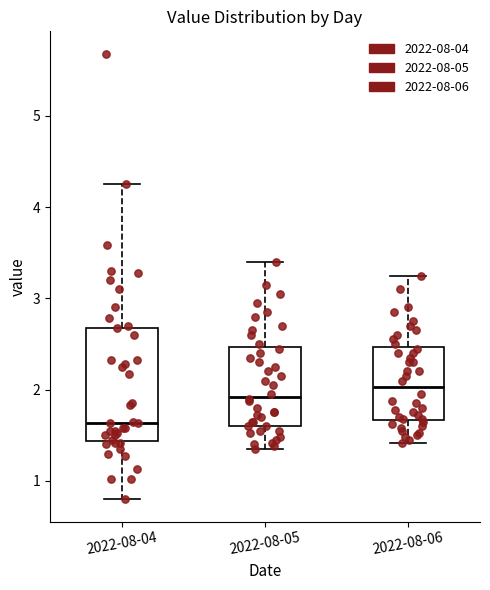

Reading left to right, transcribe this box plot: for each box, give where its median line is, the range the box spans, and where its two whiskers end, as read against the y-axis. The values are not printed on the chart, so give them approximately, as read against the axis.

2022-08-04: median 1.6, box 1.4 to 2.7, whiskers 0.8 to 4.3
2022-08-05: median 1.9, box 1.6 to 2.5, whiskers 1.4 to 3.4
2022-08-06: median 2.0, box 1.7 to 2.5, whiskers 1.4 to 3.3